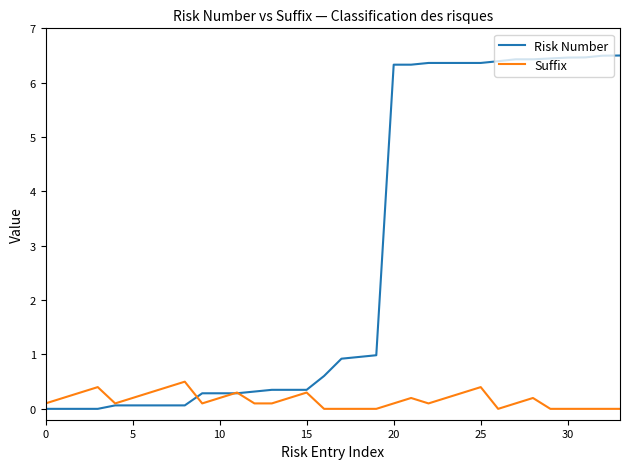

Which series ends up on top after the final intersection of Risk Number and Suffix?

Risk Number